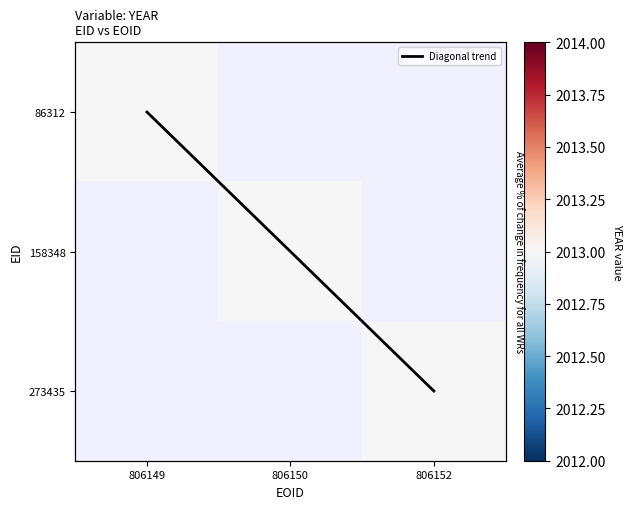

What is the sum of all Diagonal trend values?

3